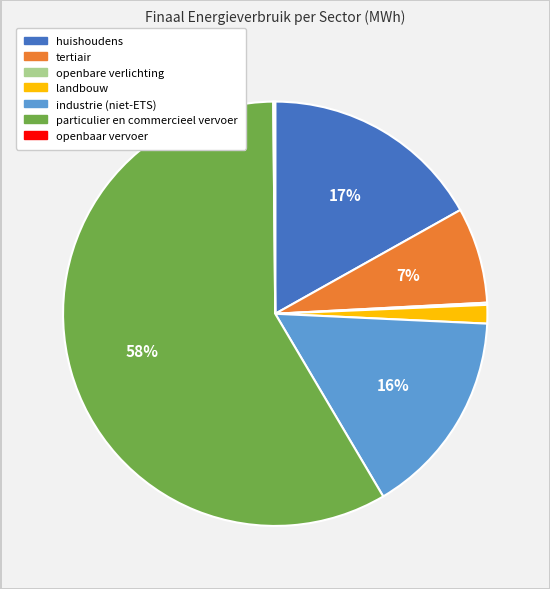

To the nearest percent, what is the average slice percentage?

14%